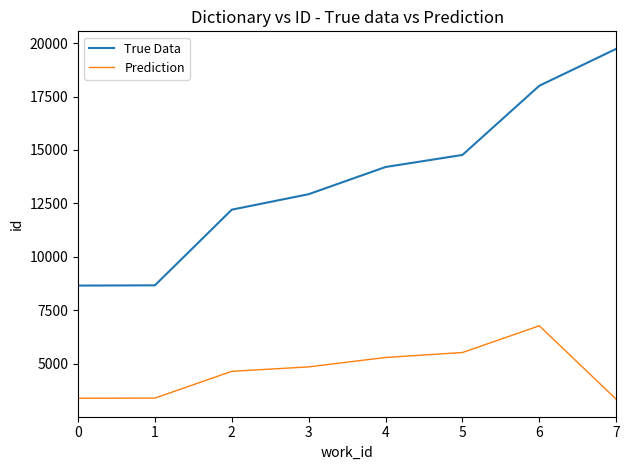

At which category is the sum across all series the highest?

6